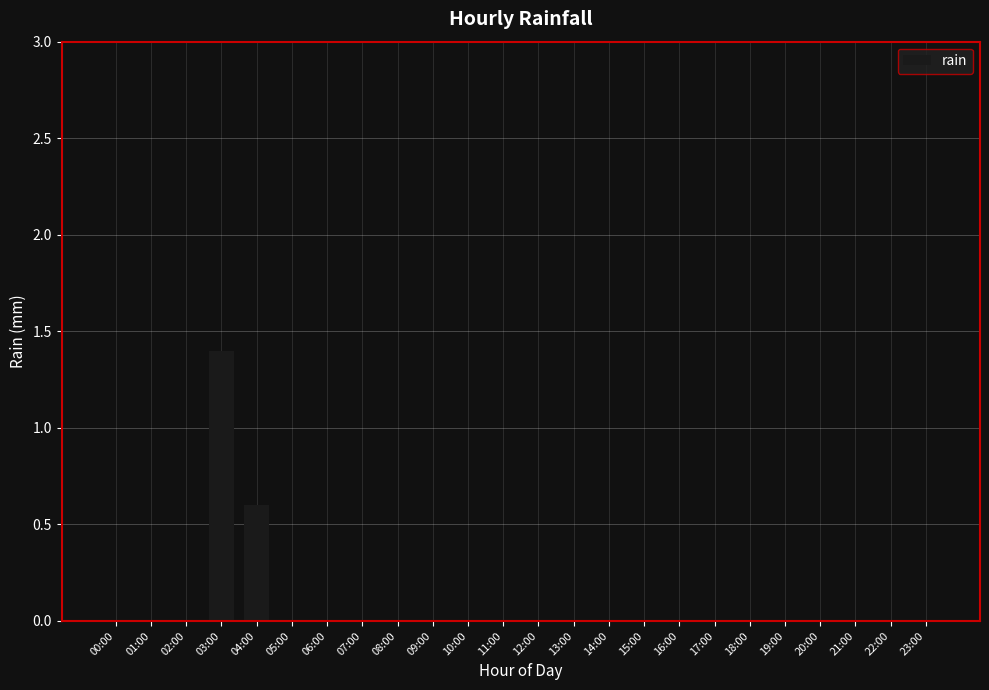

Are the bars horizontal?

No